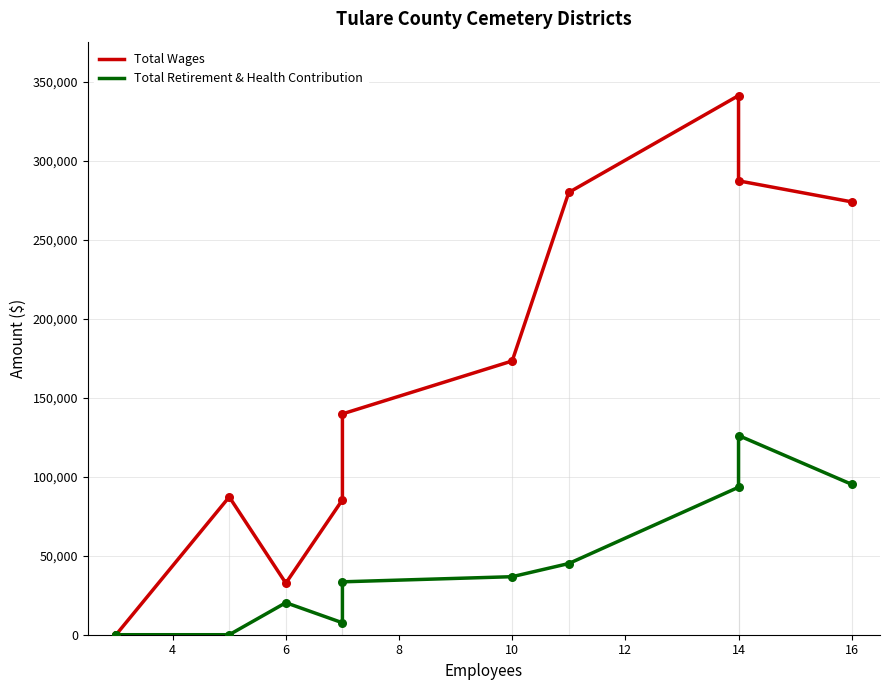

At how many categories does at least one series exceed 115370?

6